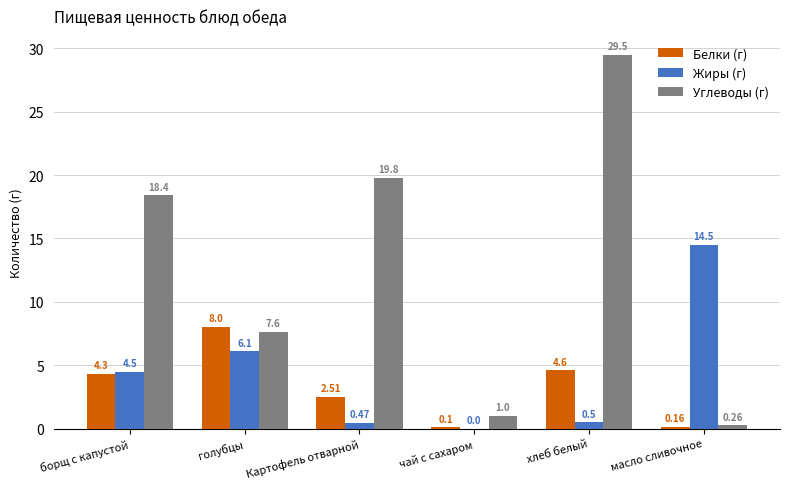

How many categories are shown in the chart?

6